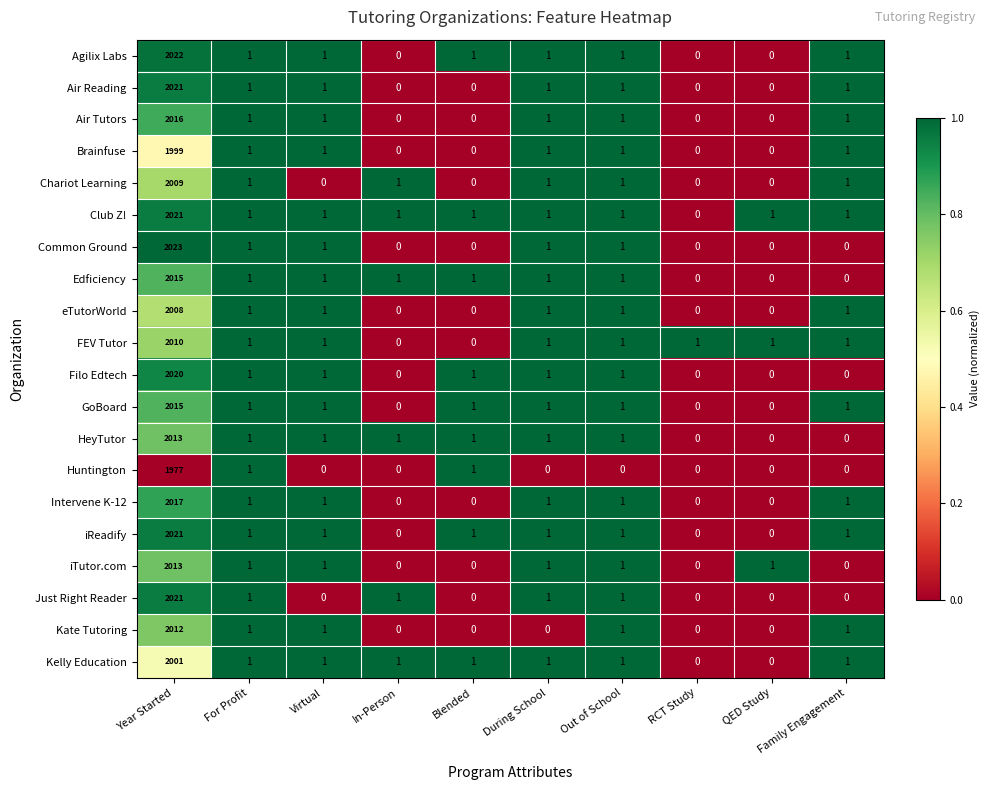

Which series has the widest spread of values?

Common Ground